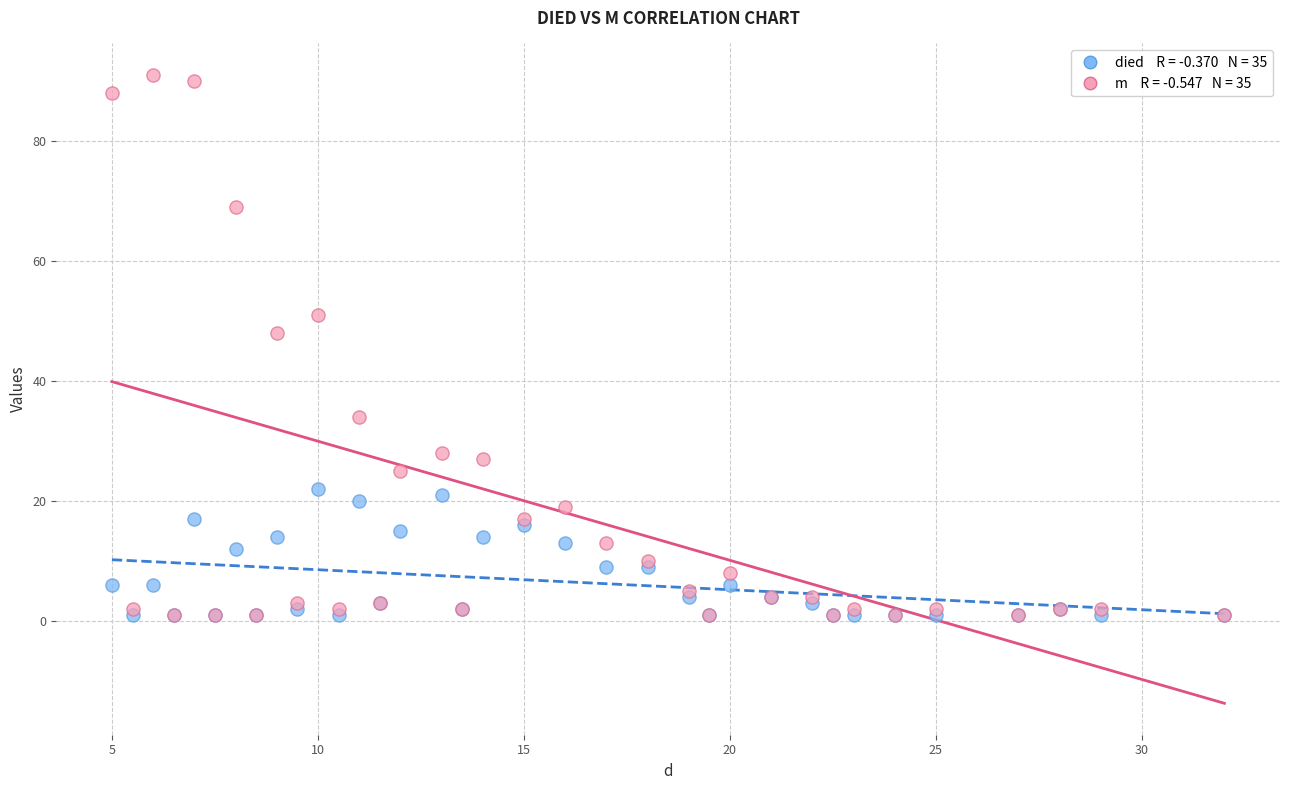

Across all series, what Y value is closest to 46?

48